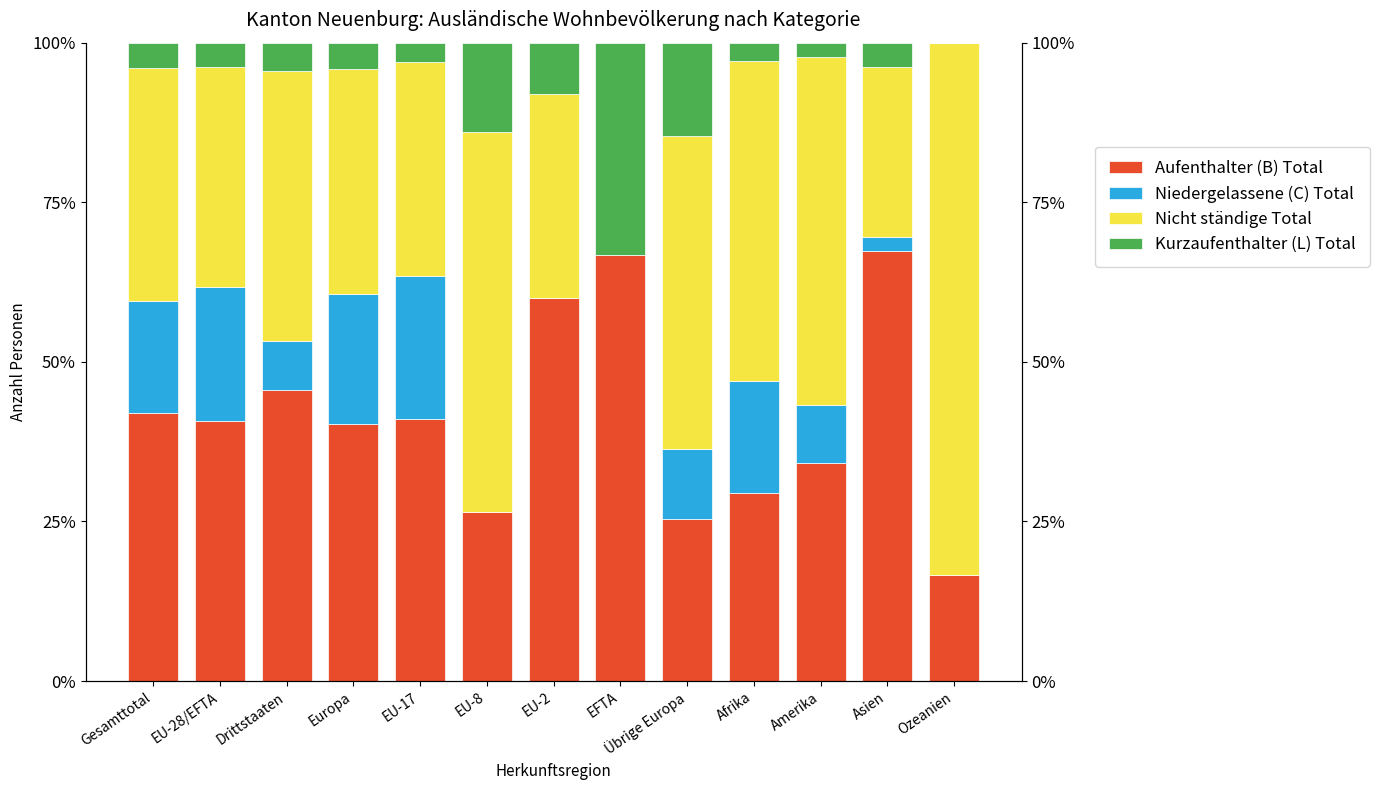

Reading left to right, what are all the values shown in this chart?

Aufenthalter (B) Total: 42.0	40.8	45.6	40.2	41.1	26.6	60.0	66.7	25.5	29.4	34.1	67.4	16.7
Niedergelassene (C) Total: 17.5	20.9	7.6	20.5	22.4	0.0	0.0	0.0	10.9	17.6	9.1	2.2	0.0
Nicht ständige Total: 36.5	34.6	42.3	35.1	33.4	59.4	32.0	0.0	49.1	50.0	54.5	26.6	83.3
Kurzaufenthalter (L) Total: 3.9	3.8	4.5	4.2	3.1	14.1	8.0	33.3	14.5	2.9	2.3	3.8	0.0